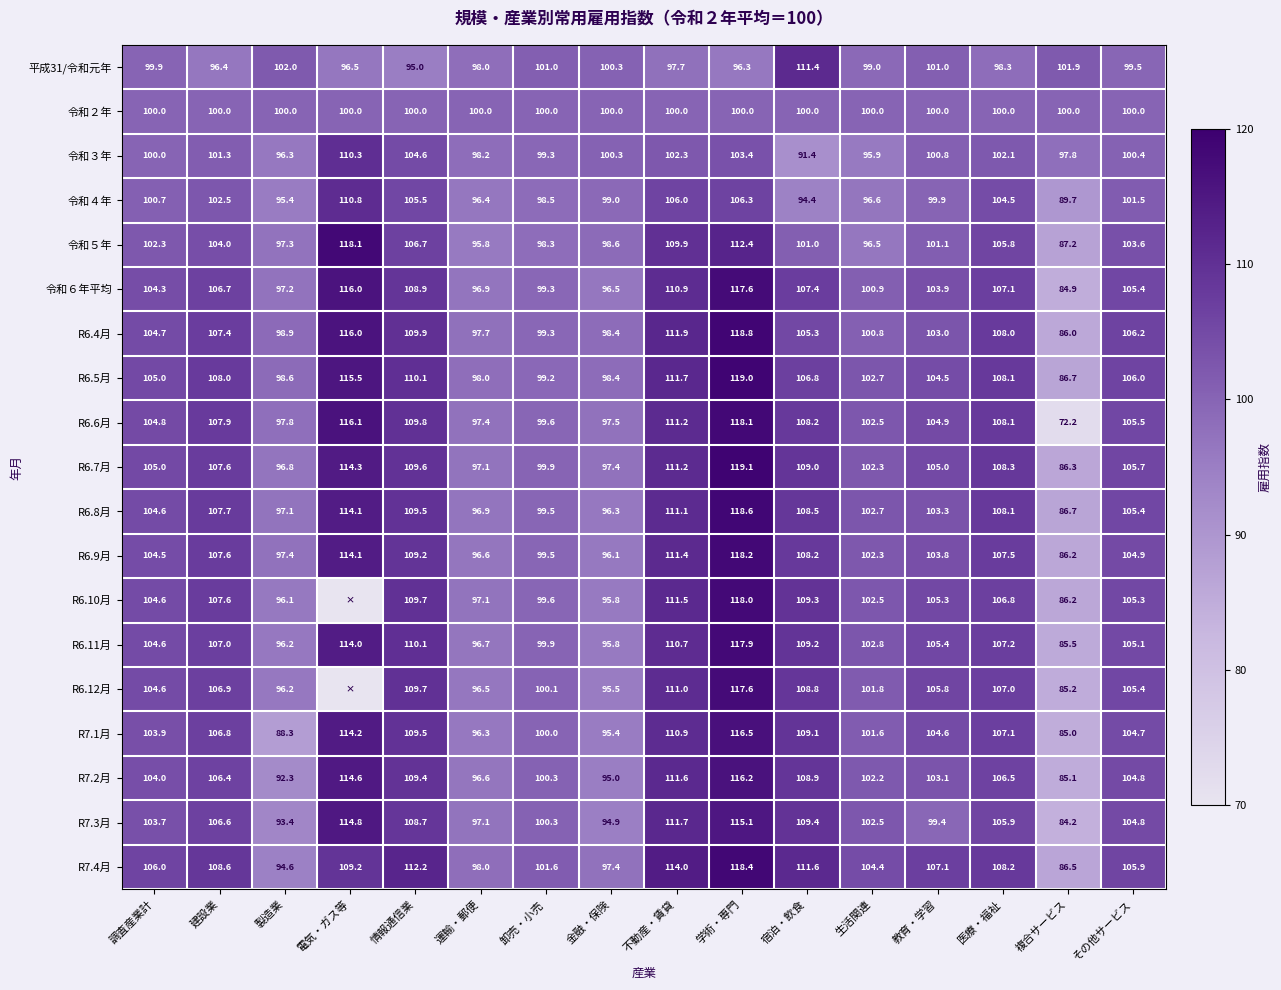

How many values in the 令和３年 series are below 100?

6